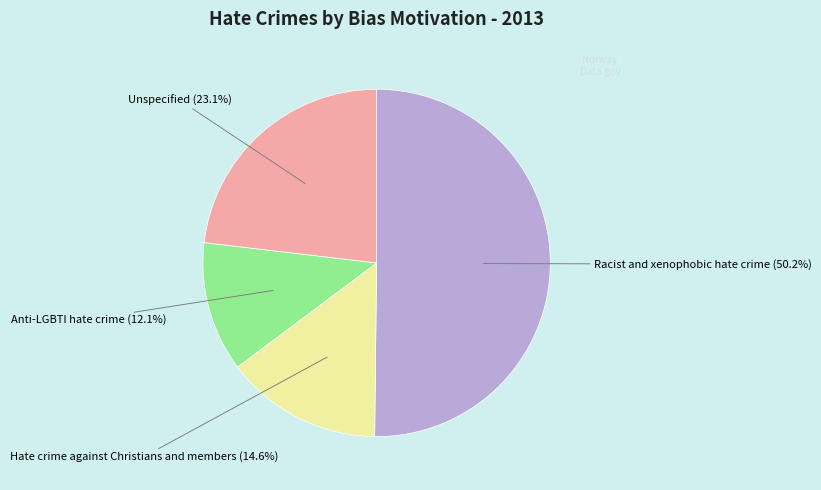

Count the number of slices in the pie.

4